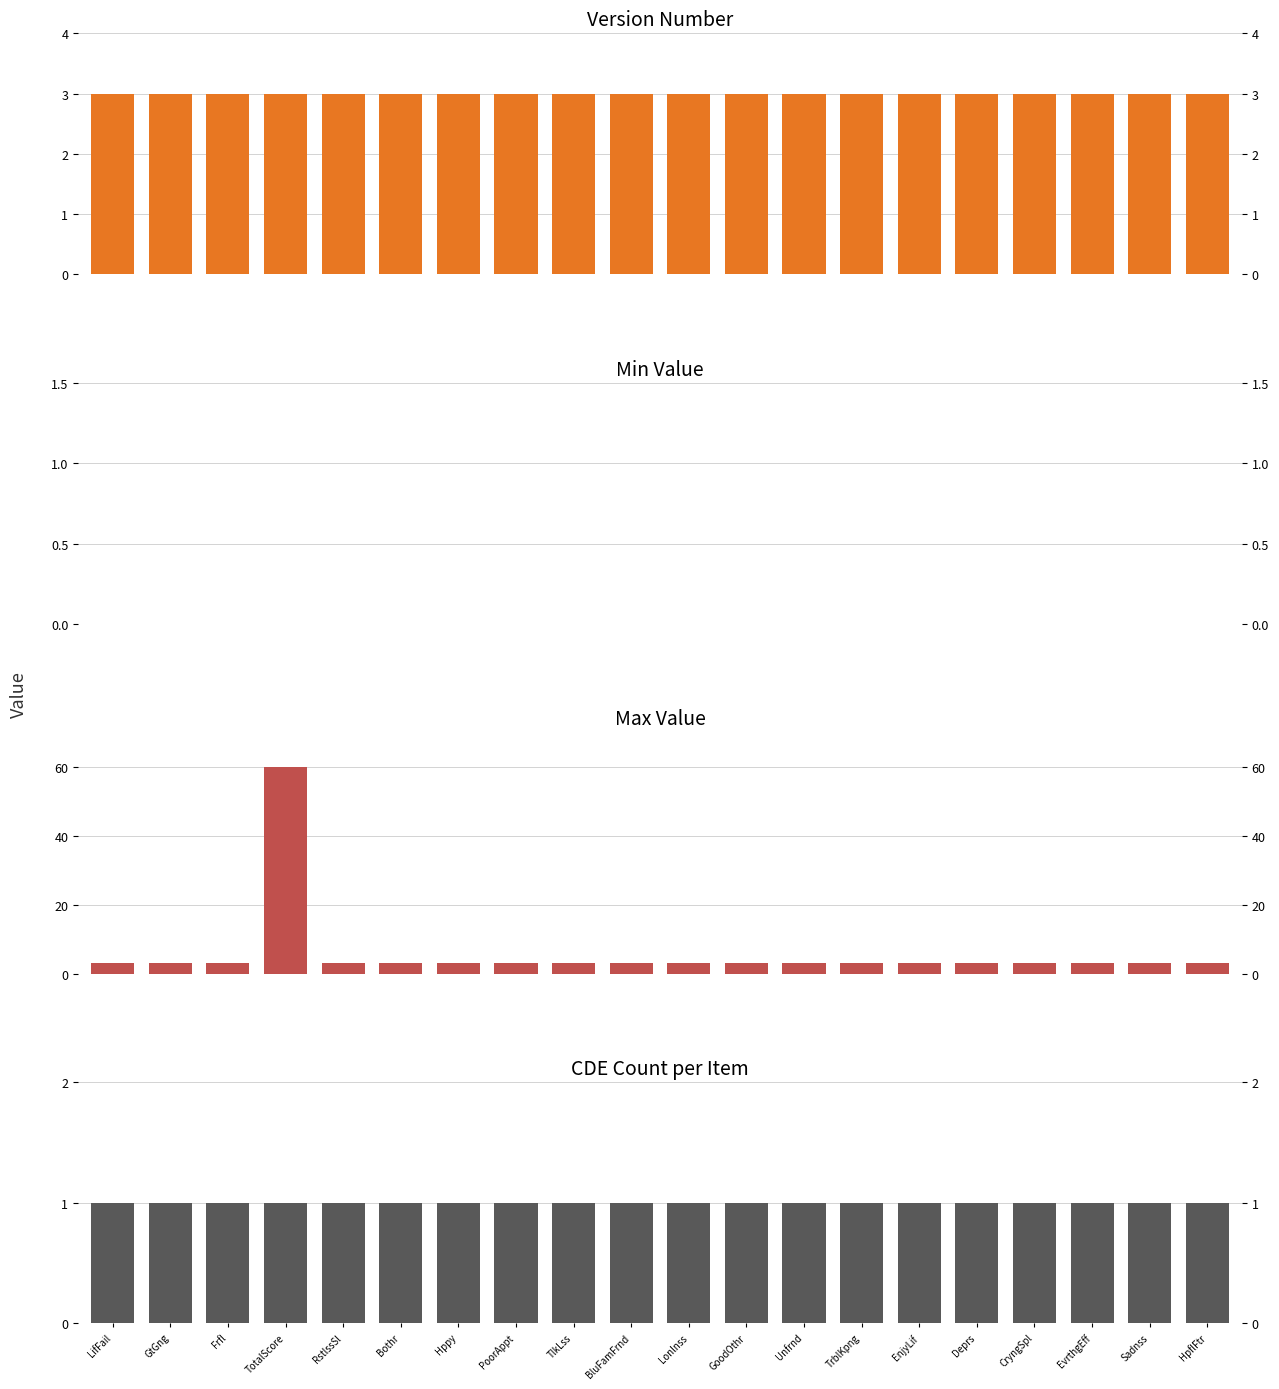

Read the Max Value value at Sadnss.

3